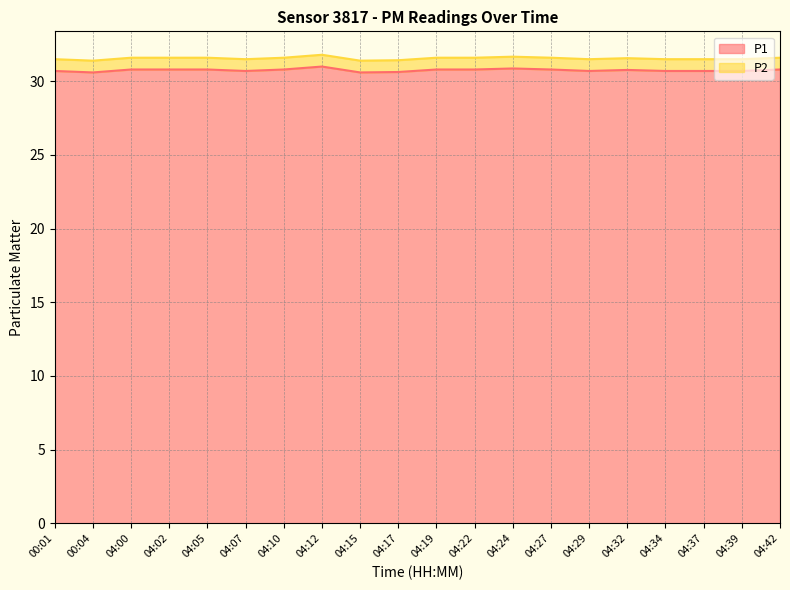

What is the ratio of the value at 04:34 to the value at 04:24?

1.0